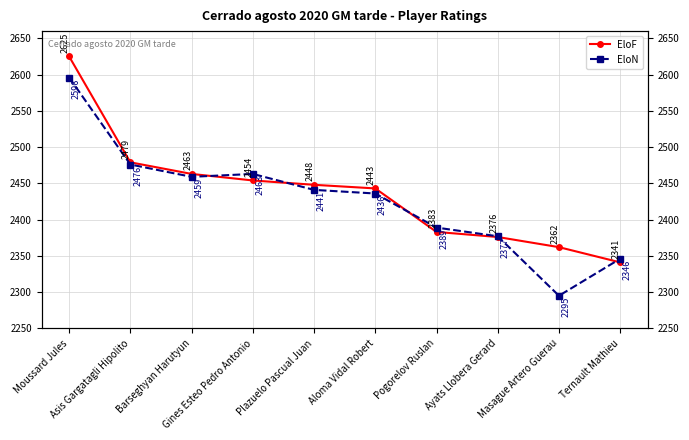

What is the sum of the EloN values at Barseghyan Harutyun and Plazuelo Pascual Juan?

4900